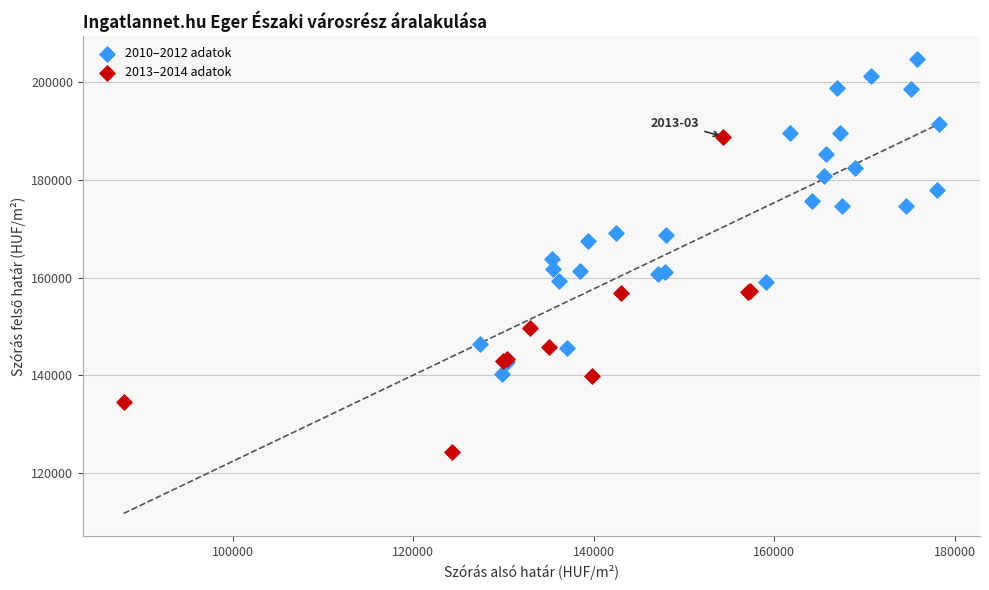

Which series contains the lowest Y value?

2013–2014 adatok